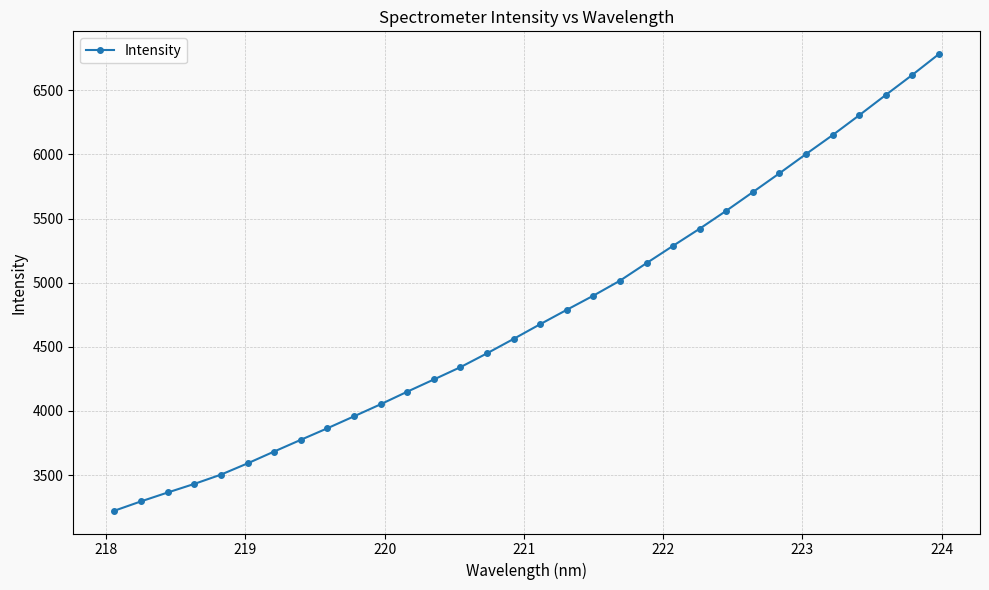

What is the difference between the maximum and minimum values?

3558.5